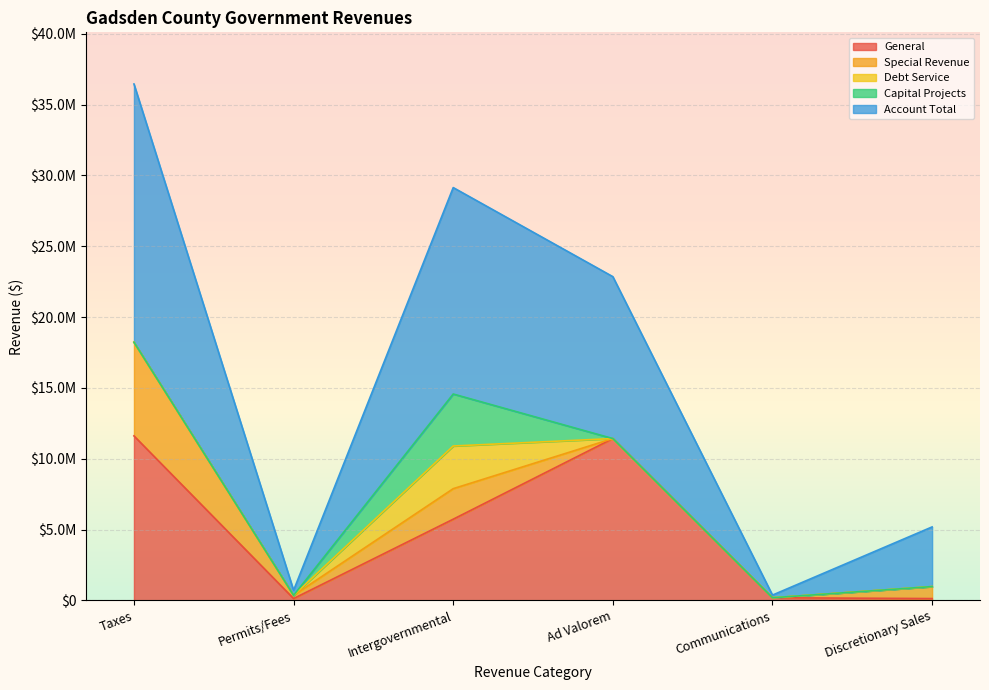

Where is Account Total nearest to the value 9208202?

Ad Valorem